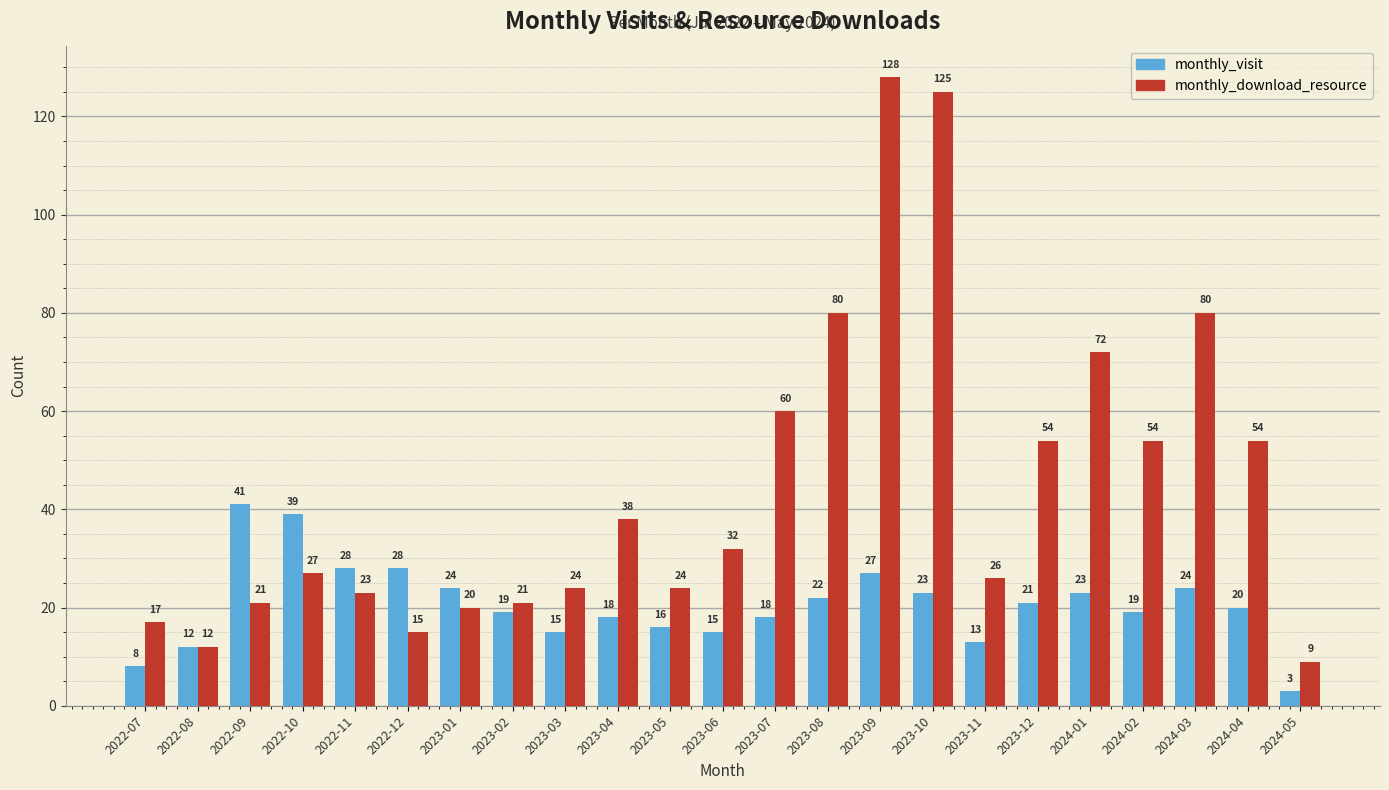

What is the difference between the highest and lowest values at 2024-04?

34